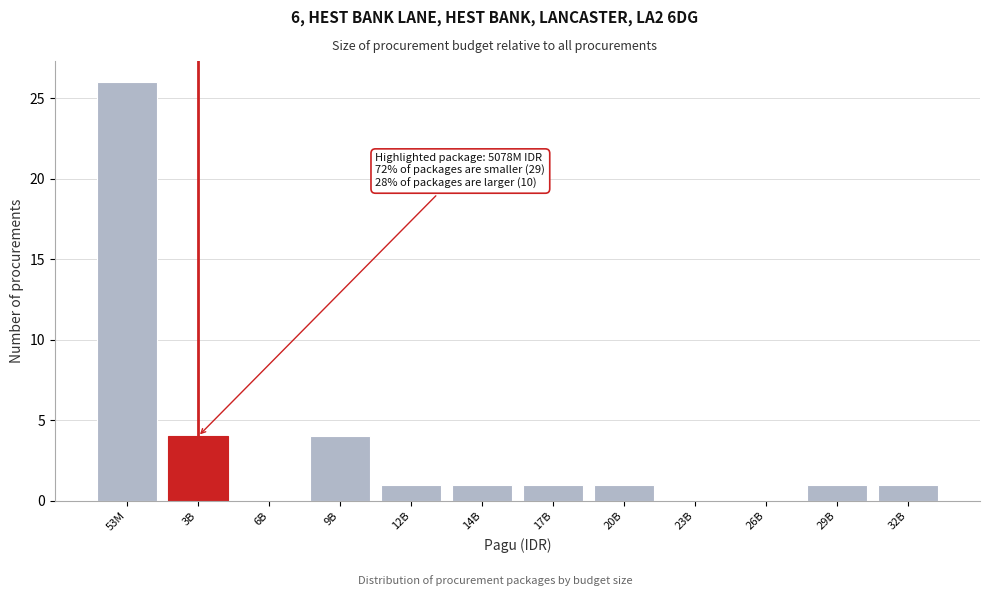

Reading left to right, extract all data points from this chart.

53M=26	3B=4	6B=0	9B=4	12B=1	14B=1	17B=1	20B=1	23B=0	26B=0	29B=1	32B=1